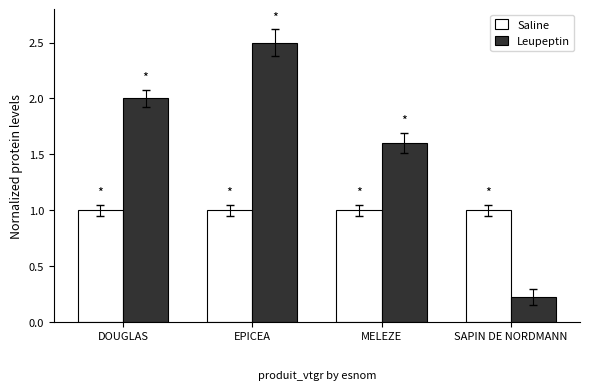

What is the difference between the Leupeptin values at MELEZE and EPICEA?

0.9